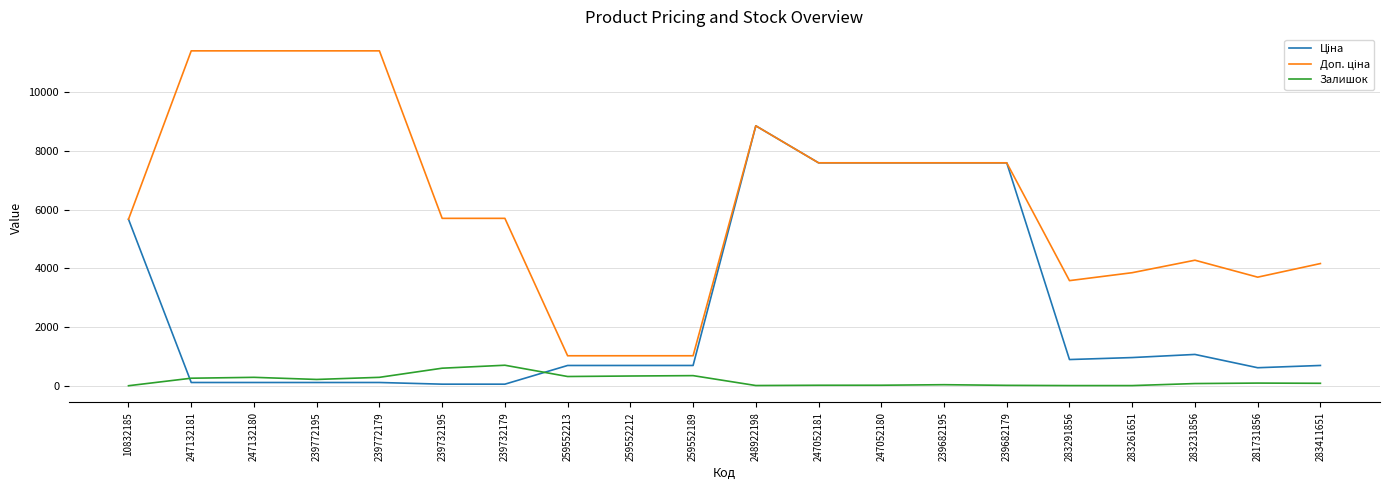

True or false: Залишок has a value of 17.0 at 239682179.

True